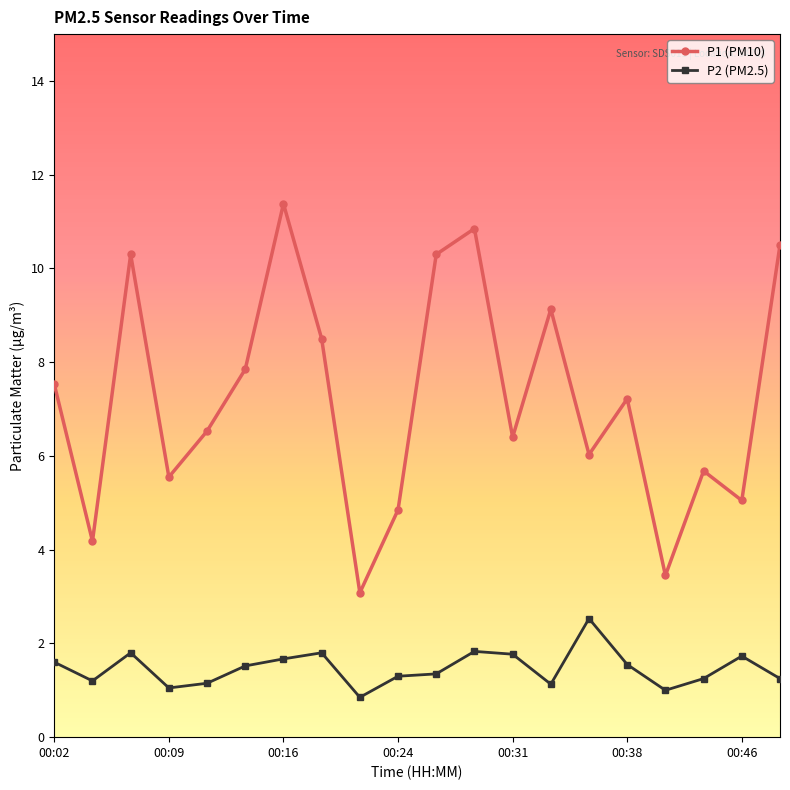

Which series has the widest spread of values?

P1 (PM10)